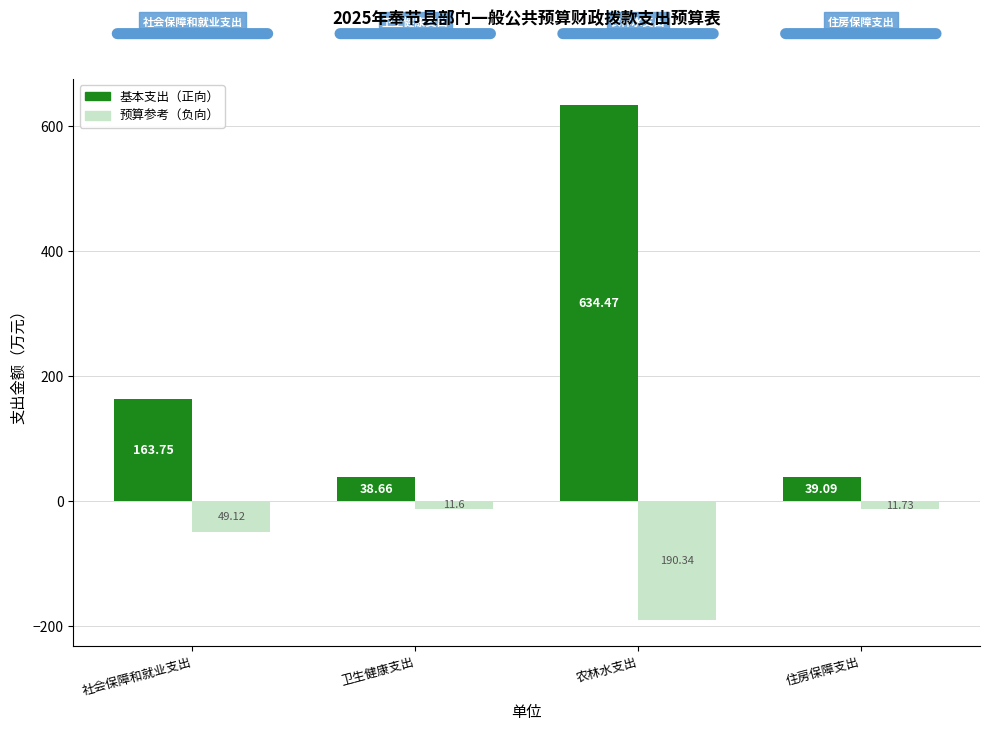

Which category has the highest value across all series?

农林水支出